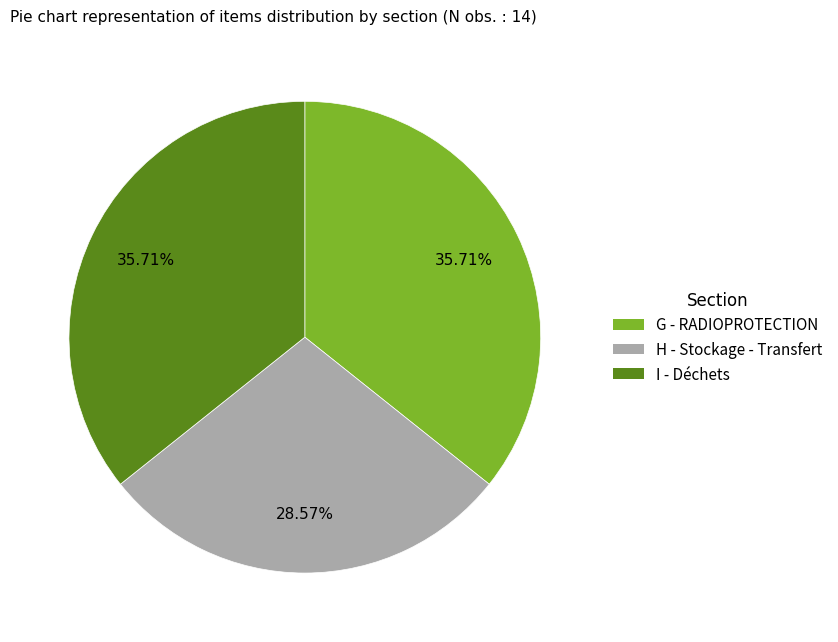

True or false: H - Stockage - Transfert accounts for 37% of the total.

False